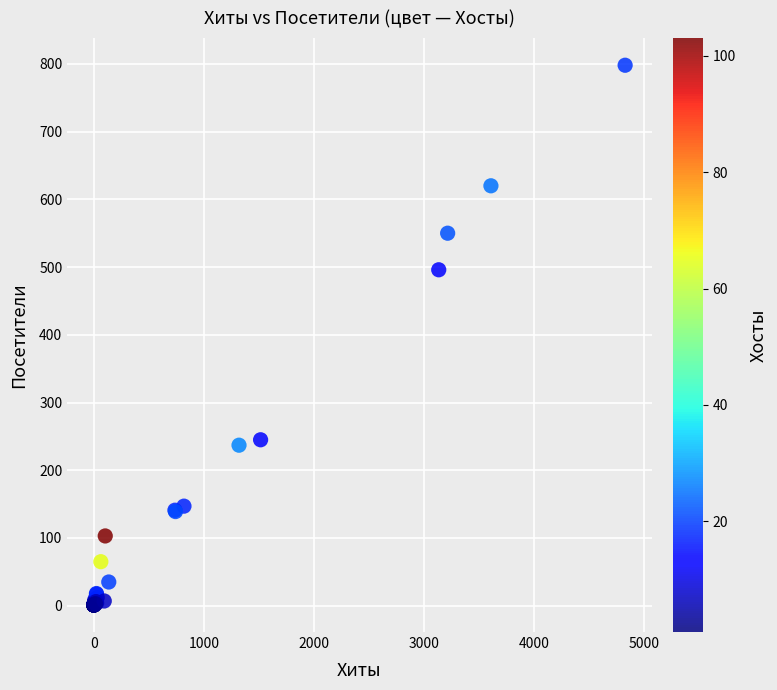

What Y value in the scatter plot is closest to 399?

496